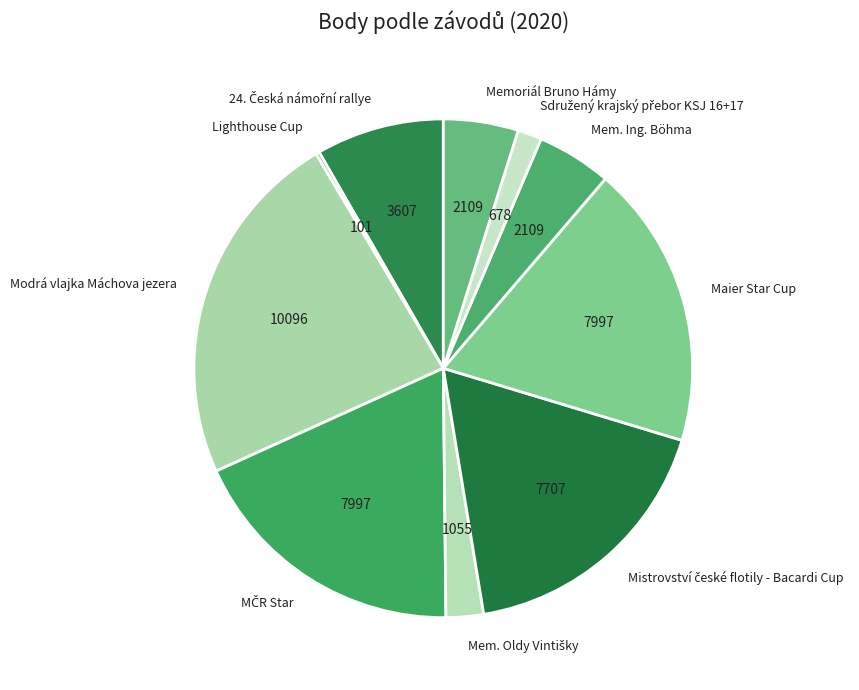

Is there a majority slice in this chart?

No